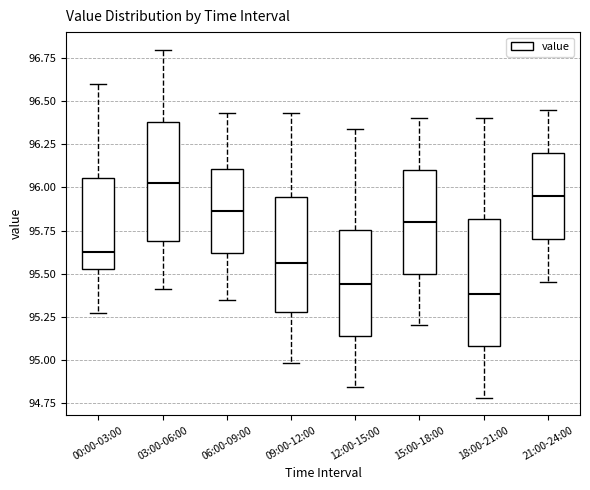

Which box's median line is the highest?

03:00-06:00